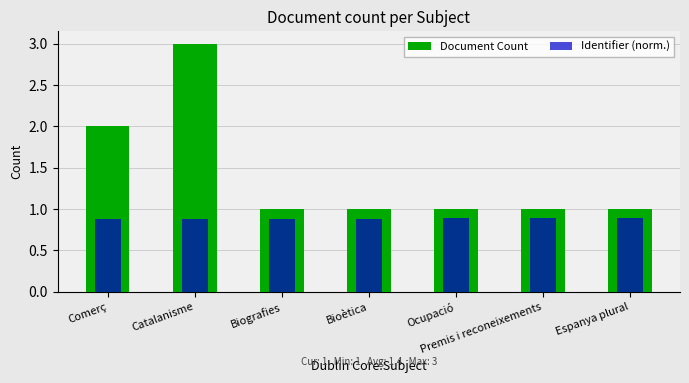

What is the value of the Identifier (norm.) bar at the 7th from the left?

0.9